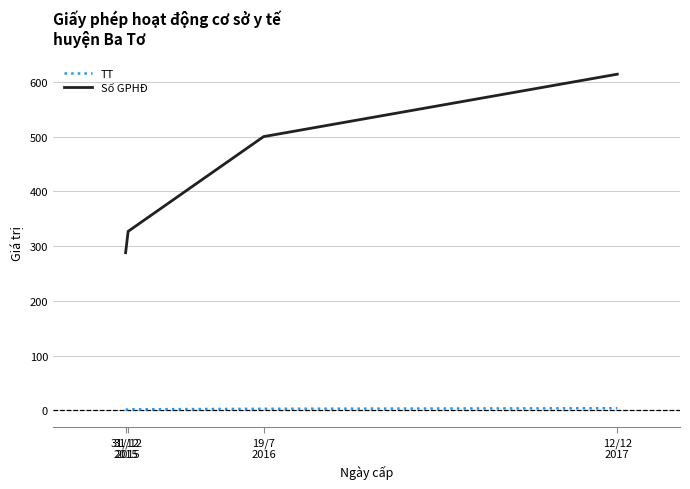

Does the chart display data point markers on the line(s)?

No